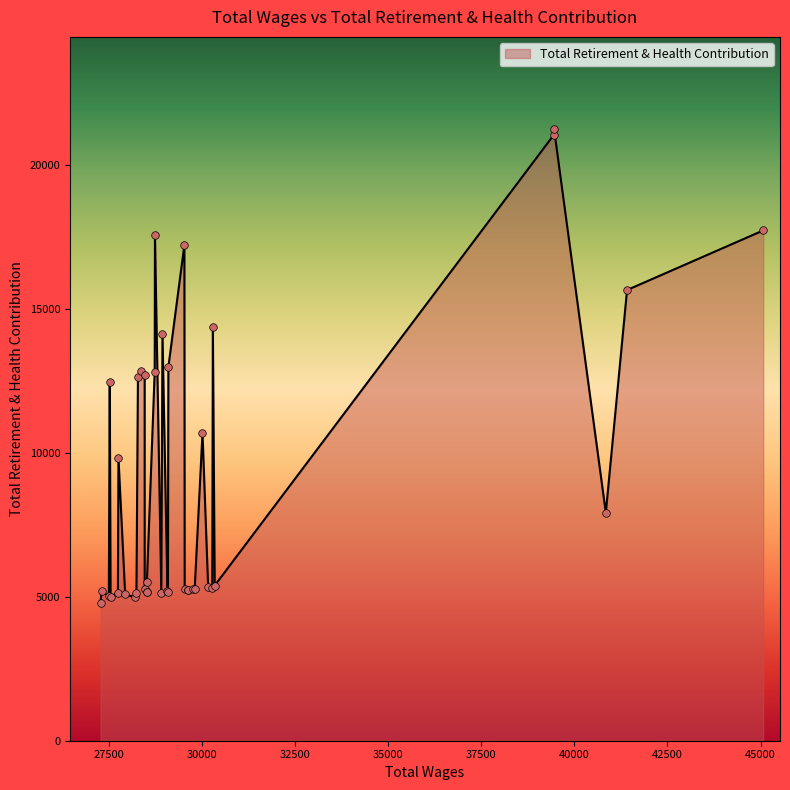

Is the value of Total Retirement & Health Contribution at 15 greater than the value of Total Wages at 26?

No